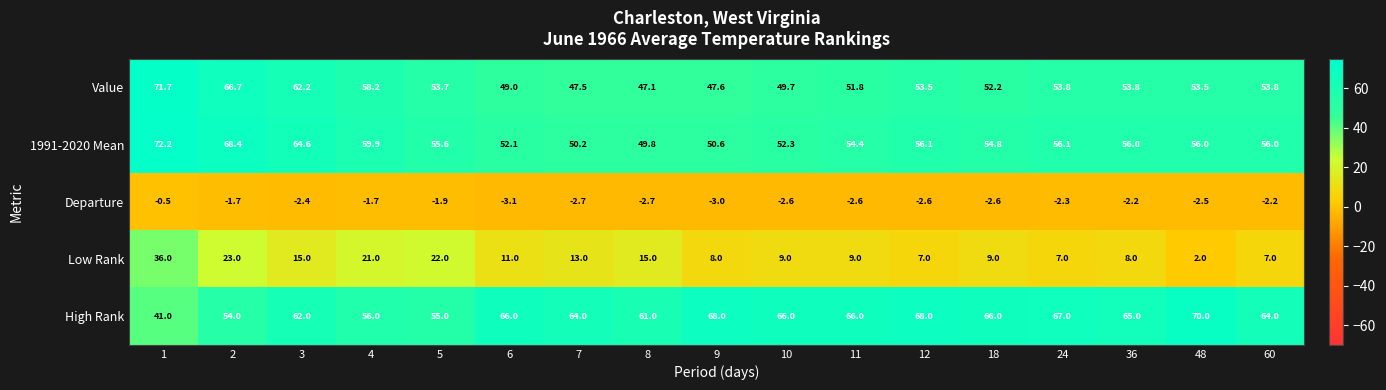

What is the greatest value displayed?

72.2